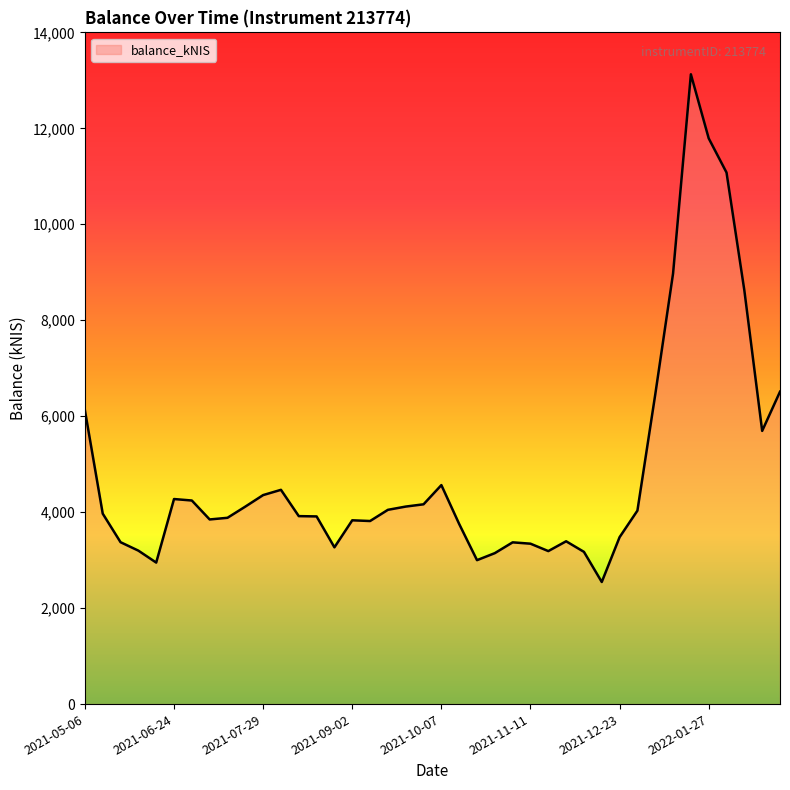

What is the smallest value displayed?

2544.6